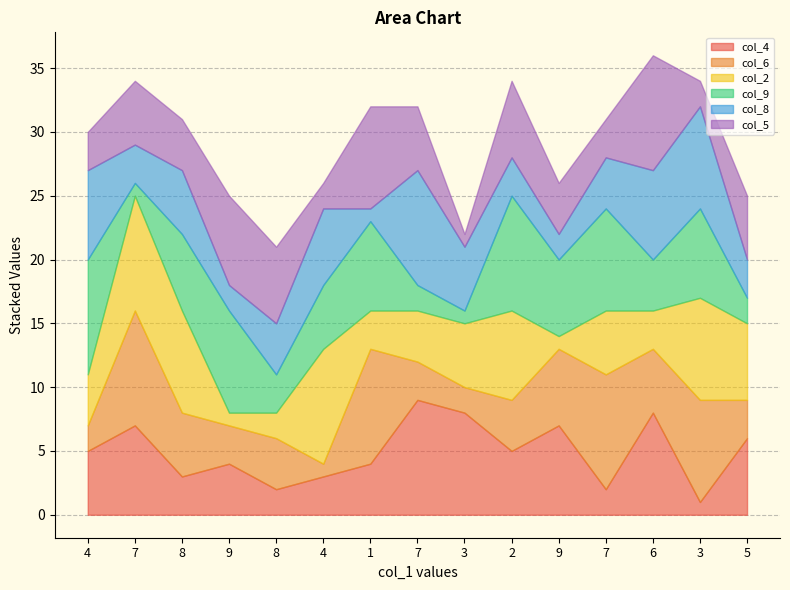

Reading right to left, list all the values displayed in this chart.

col_4: 6	1	8	2	7	5	8	9	4	3	2	4	3	7	5
col_6: 3	8	5	9	6	4	2	3	9	1	4	3	5	9	2
col_2: 6	8	3	5	1	7	5	4	3	9	2	1	8	9	4
col_9: 2	7	4	8	6	9	1	2	7	5	3	8	6	1	9
col_8: 3	8	7	4	2	3	5	9	1	6	4	2	5	3	7
col_5: 5	2	9	3	4	6	1	5	8	2	6	7	4	5	3